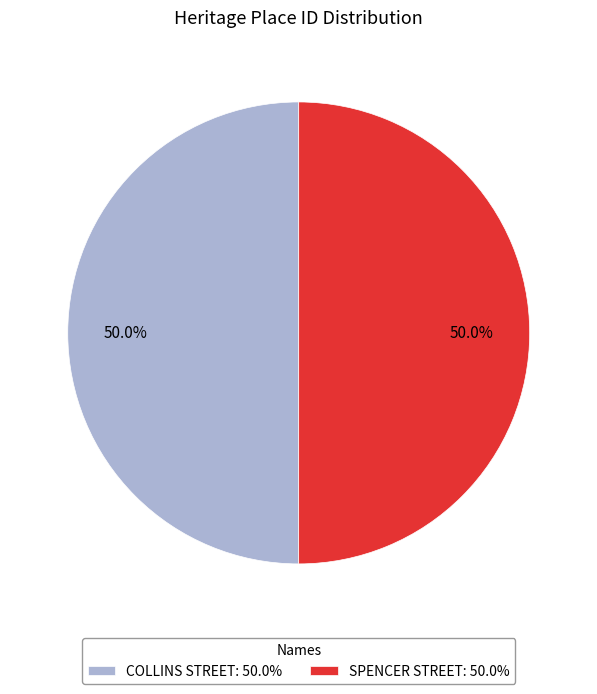

Count the number of slices in the pie.

2